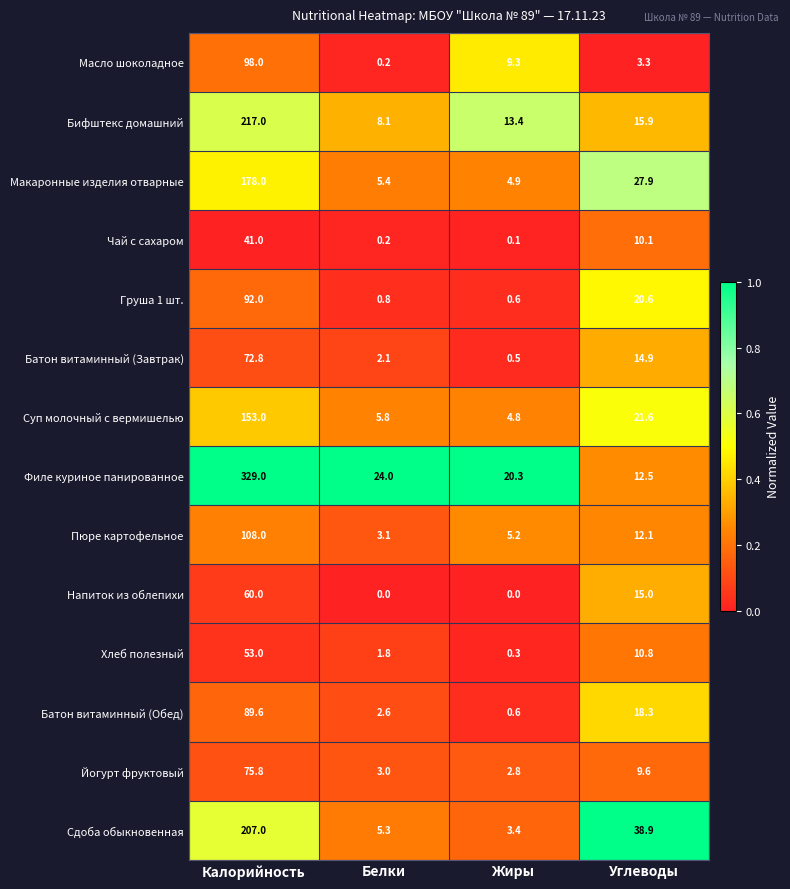

What is the sum of the Хлеб полезный values at Калорийность and Углеводы?

63.8